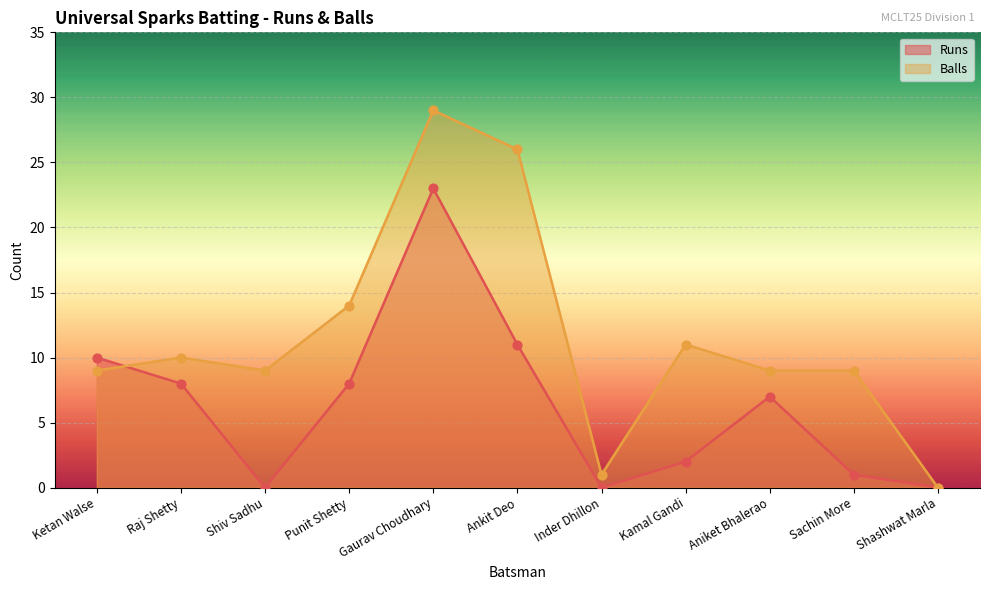

What is the total value across all series at Raj Shetty?

18